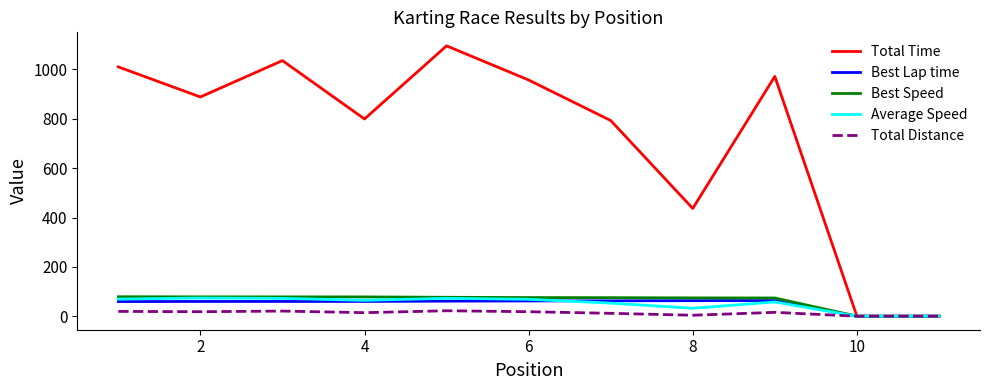

Which series has the largest total across all categories?

Total Time